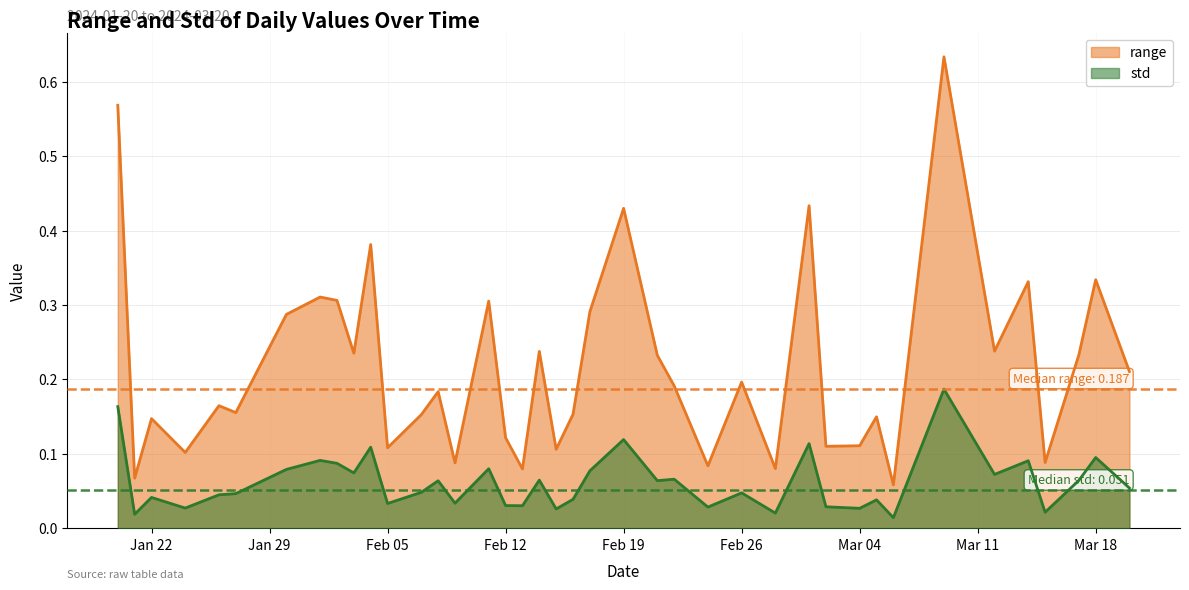

Rank the series by their average value, from lowest to highest.

std, range